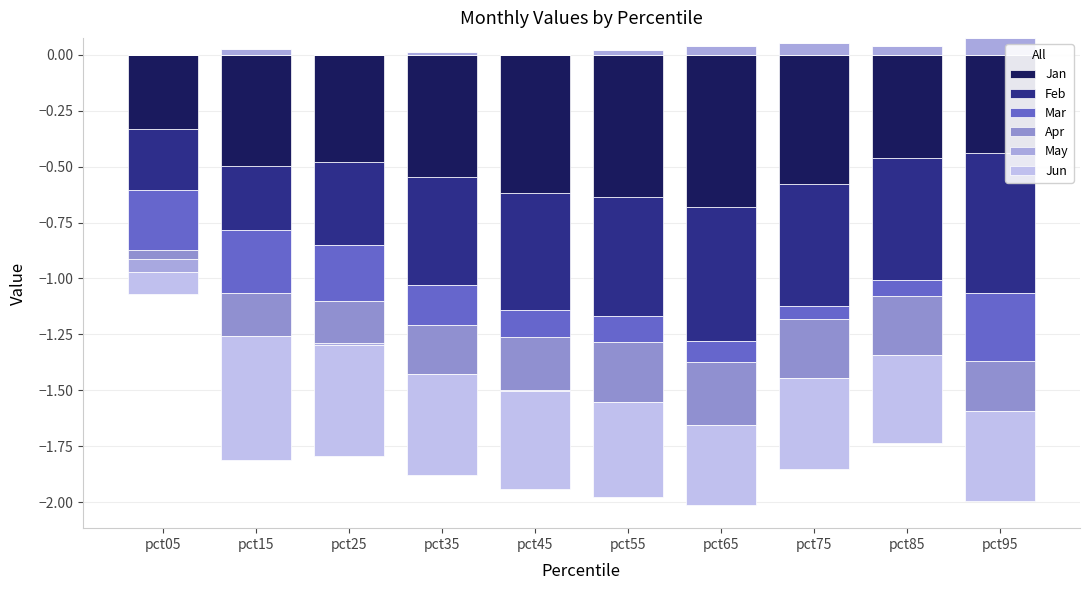

Which series changed the most between pct45 and pct75?

May